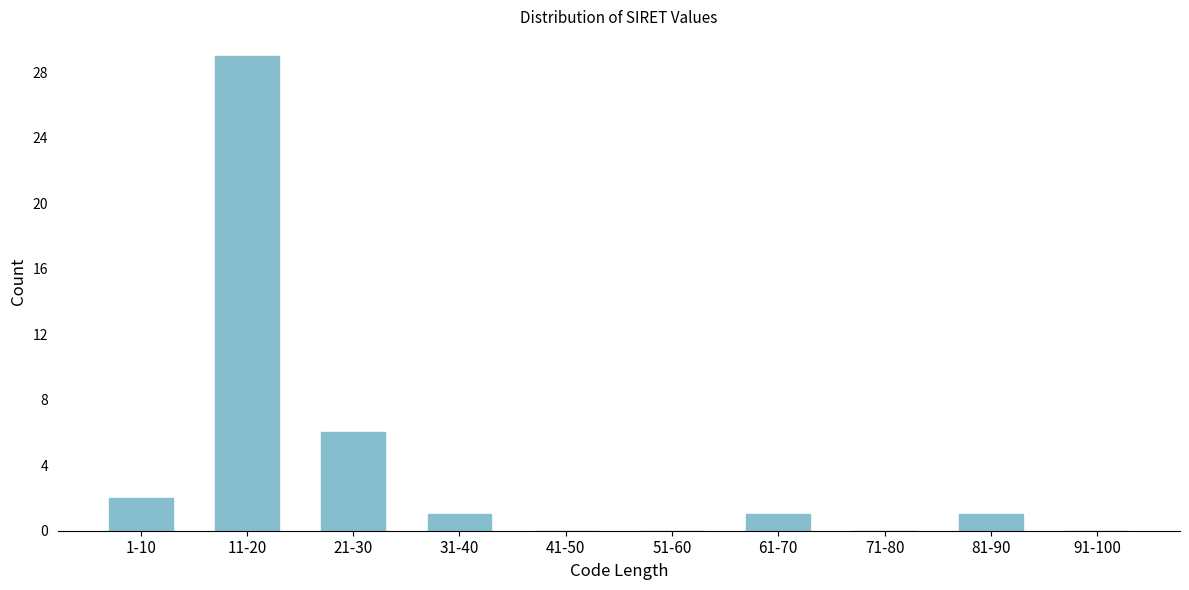

Reading left to right, transcribe all the data shown in this chart.

1-10=2	11-20=29	21-30=6	31-40=1	41-50=0	51-60=0	61-70=1	71-80=0	81-90=1	91-100=0